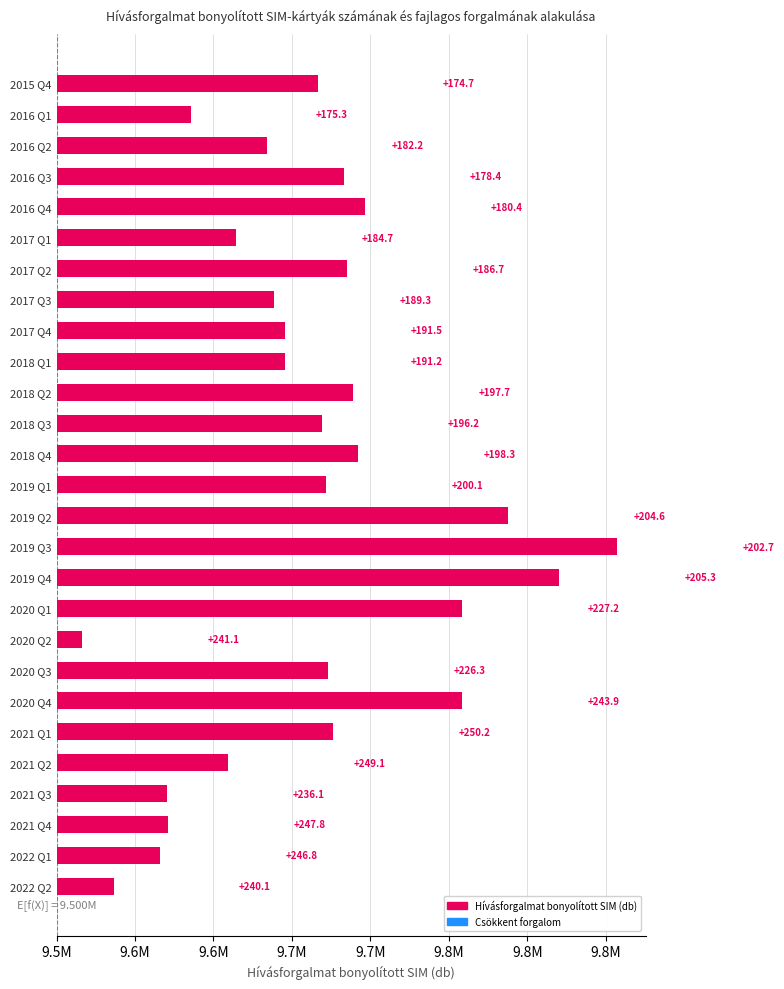

Count the number of categories in the chart.

27